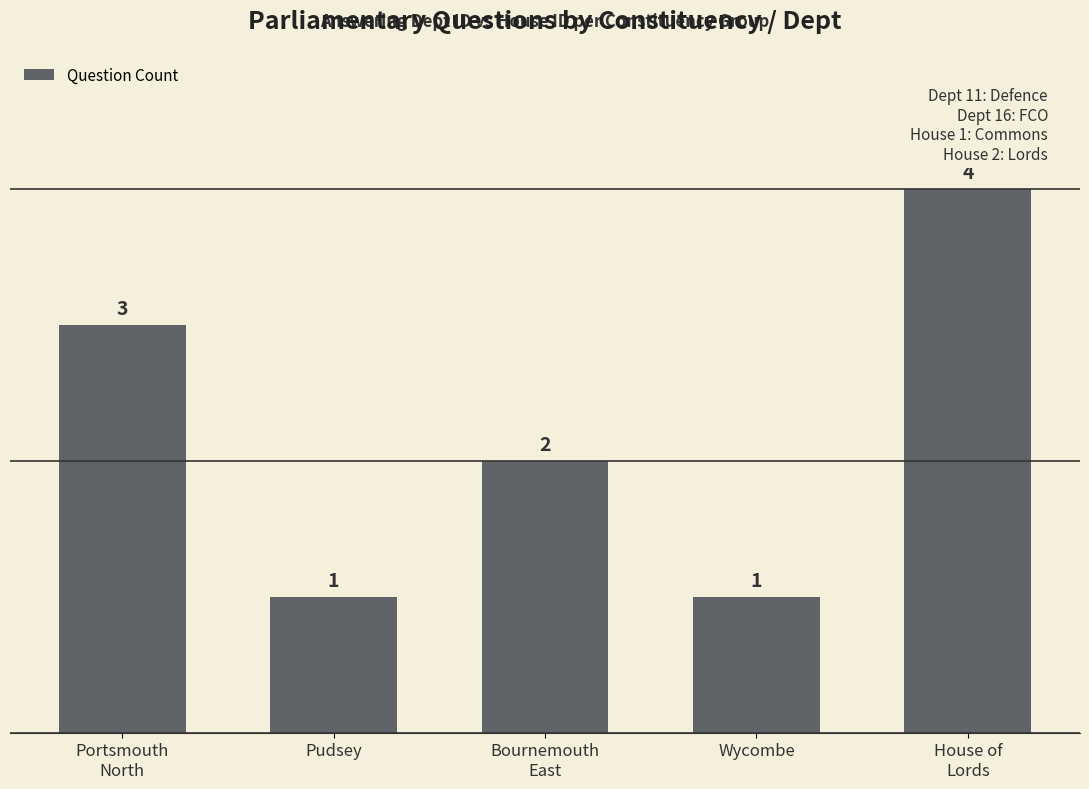

Approximately how many times larger is the value at Portsmouth
North compared to Wycombe?

3.0